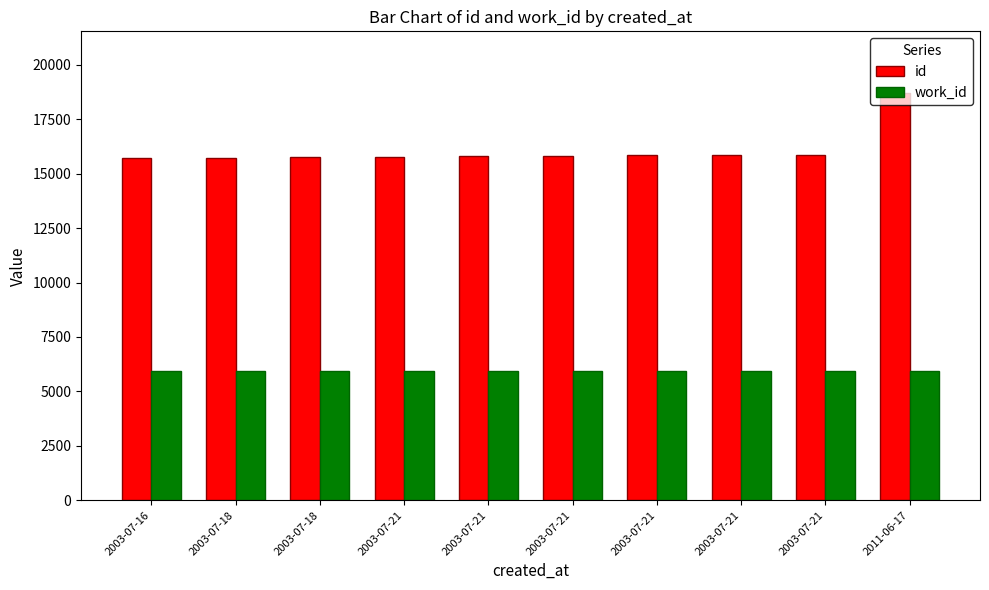

How many bars are there in each group?

2